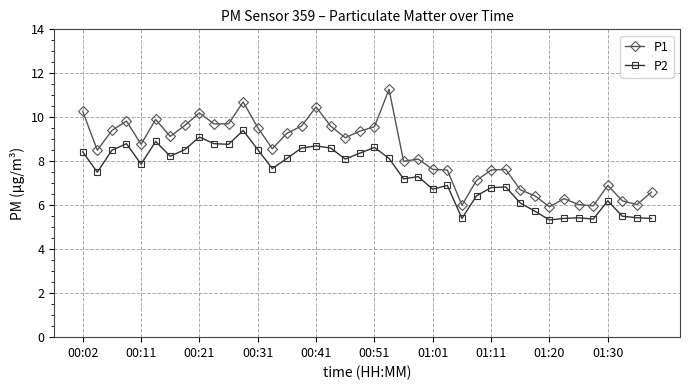

What is the maximum value shown in the chart?

11.3